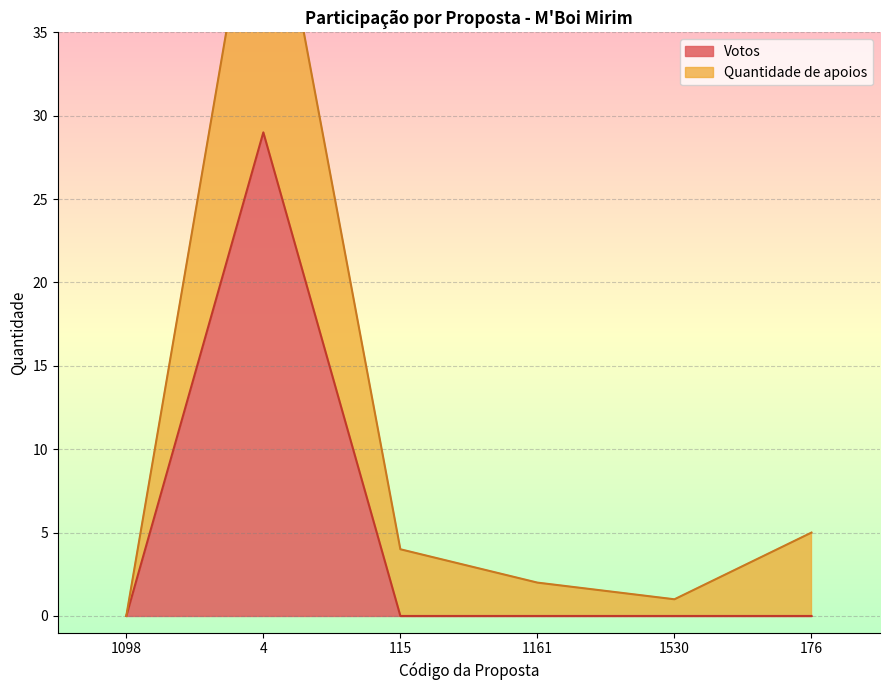

True or false: Votos has a value of 15 at 1530.

False